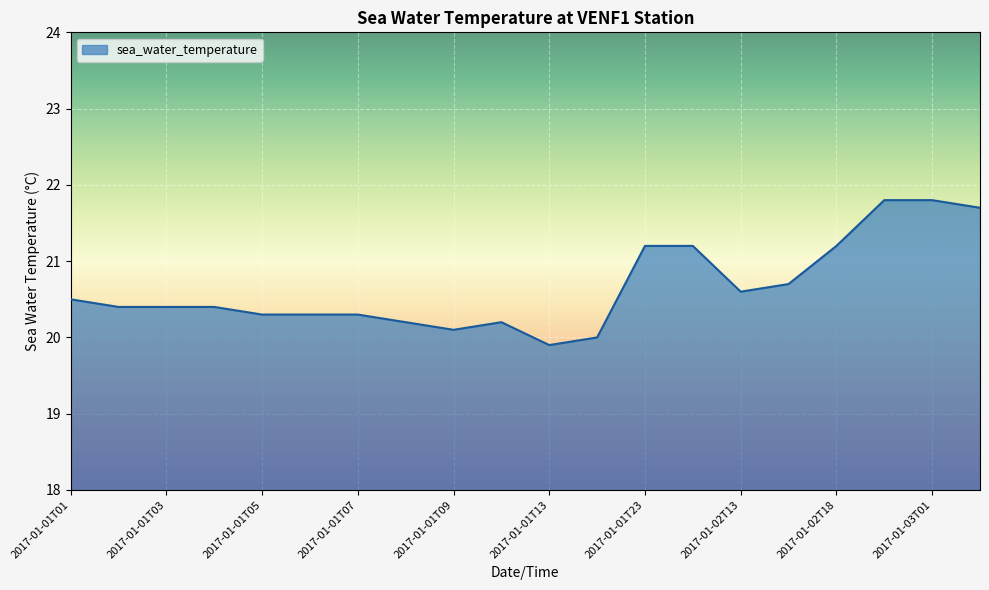

What is the maximum value shown in the chart?

21.8